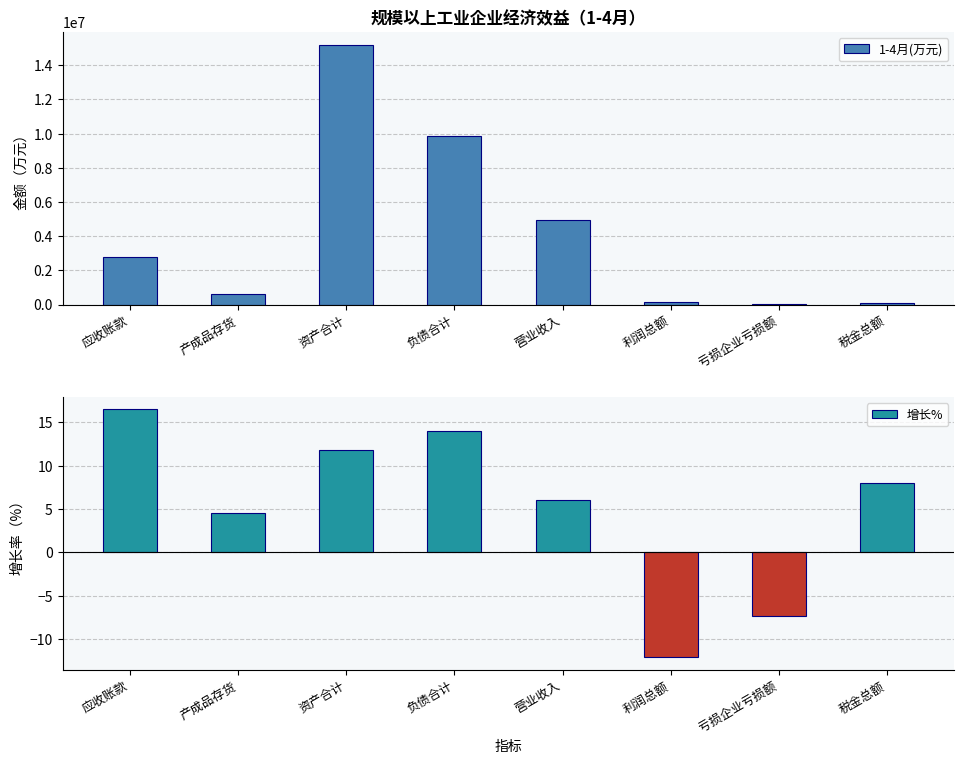

At which label does 增长% first exceed 8?

应收账款